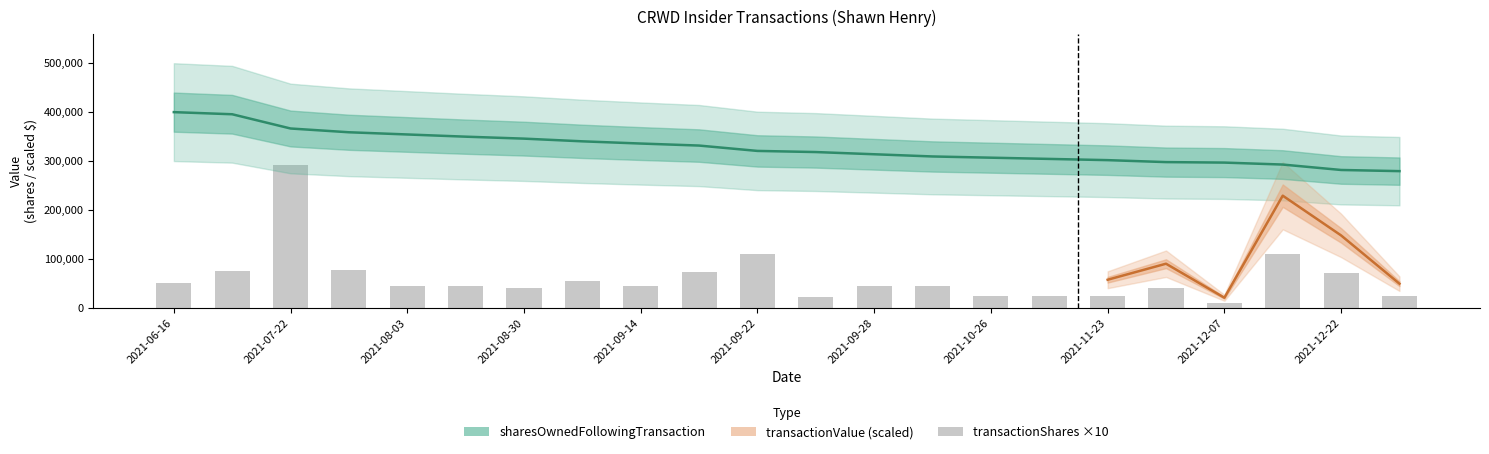

How many data points does each series have?

22